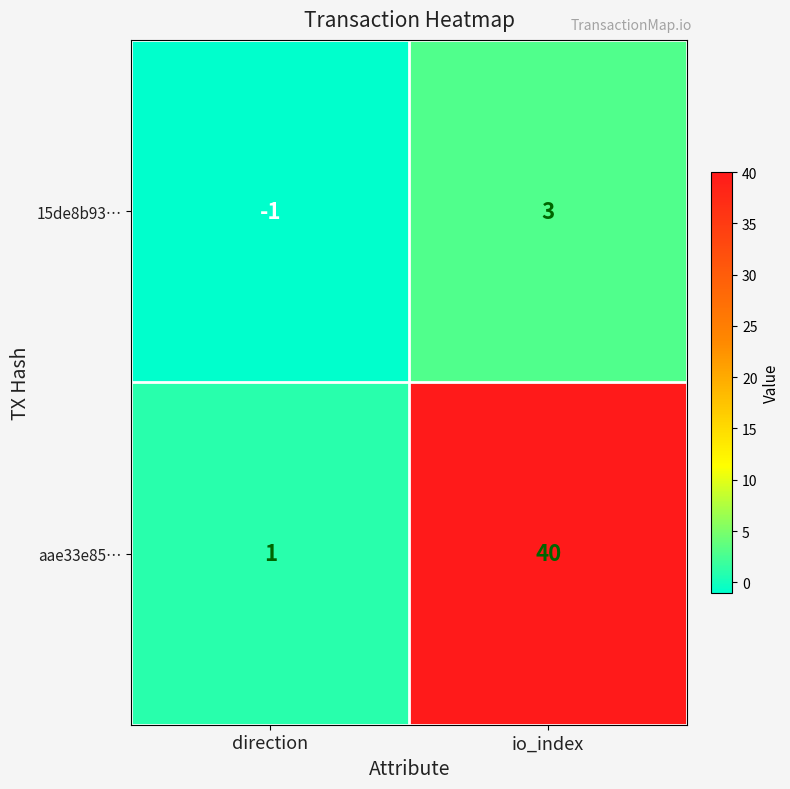

Reading right to left, transcribe all the data shown in this chart.

15de8b93…: io_index=3	direction=-1
aae33e85…: io_index=40	direction=1